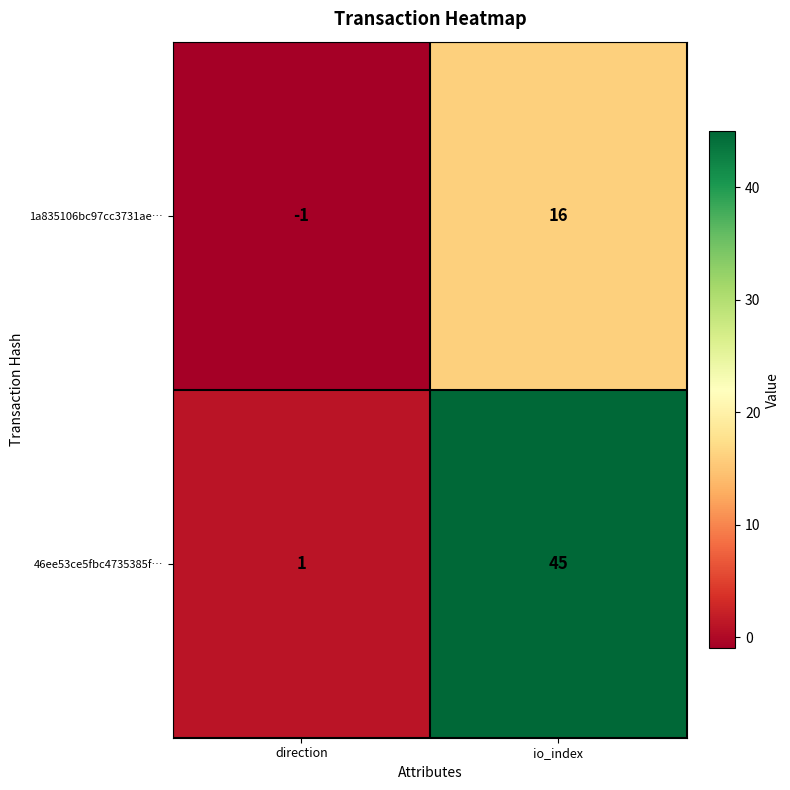

Reading right to left, transcribe all the data shown in this chart.

1a835106bc97cc3731ae…: 16	-1
46ee53ce5fbc4735385f…: 45	1